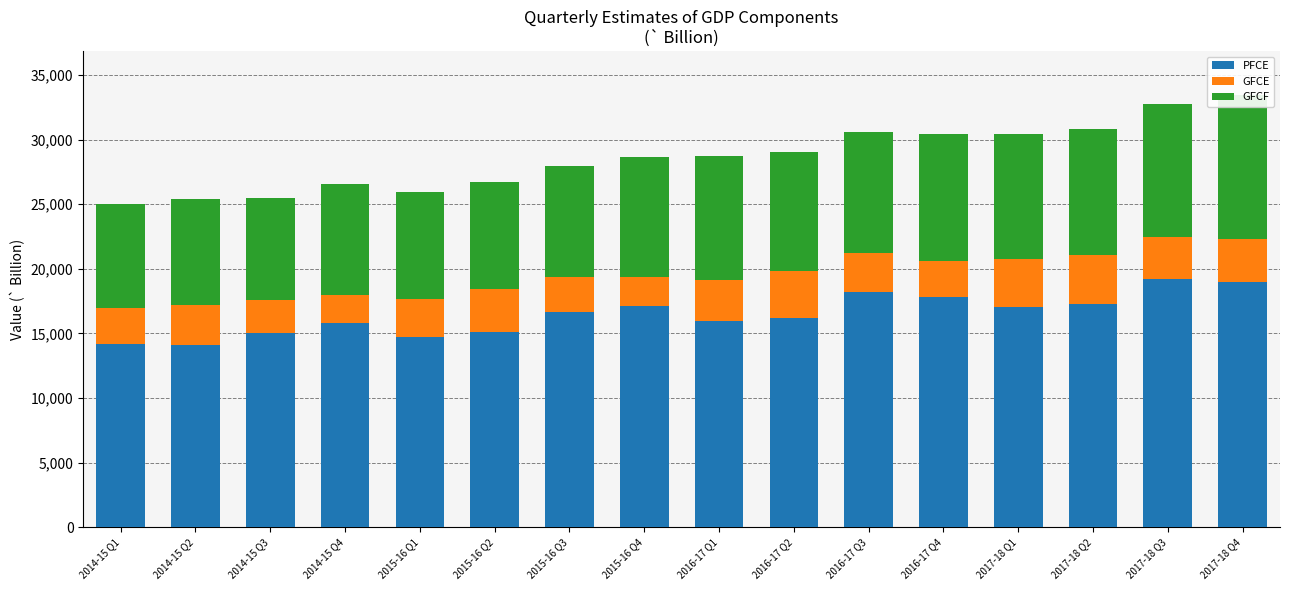

The PFCE series shows 14171.7 at 2014-15 Q1. True or false?

True